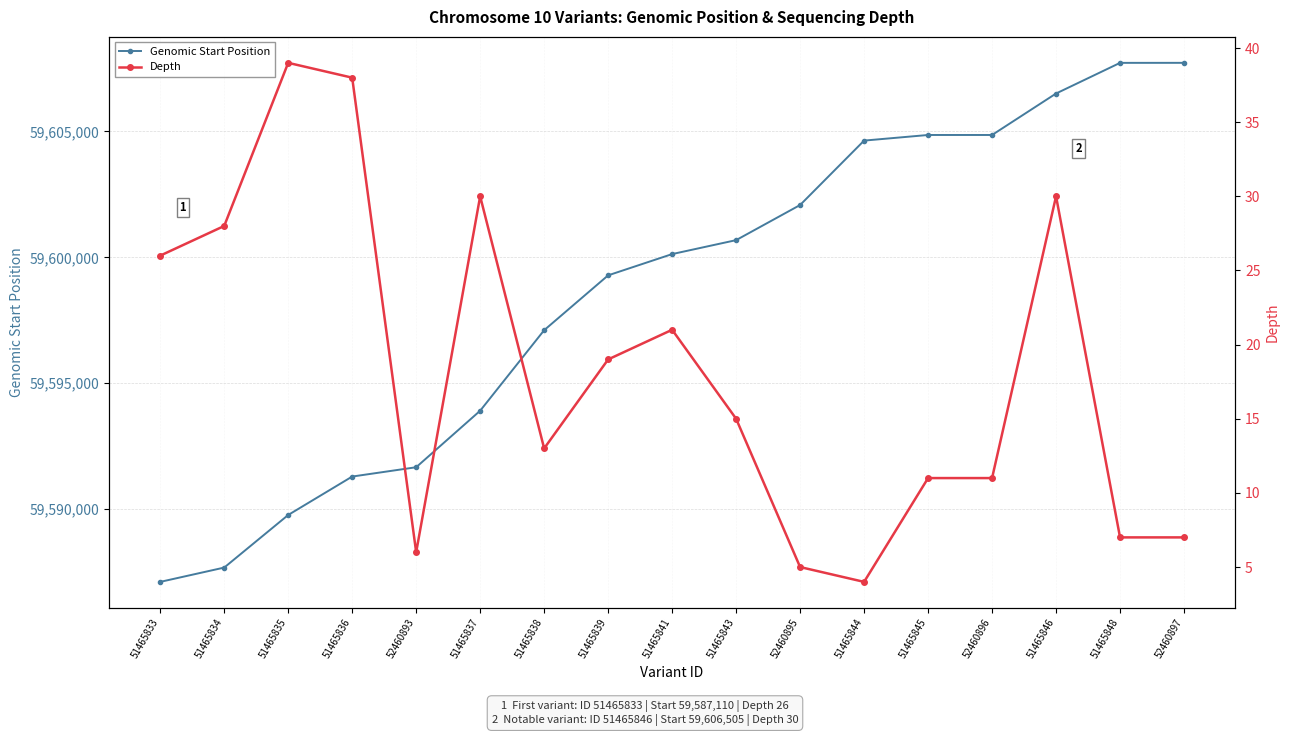

What is the difference between the maximum and minimum values in the Genomic Start Position series?

20613